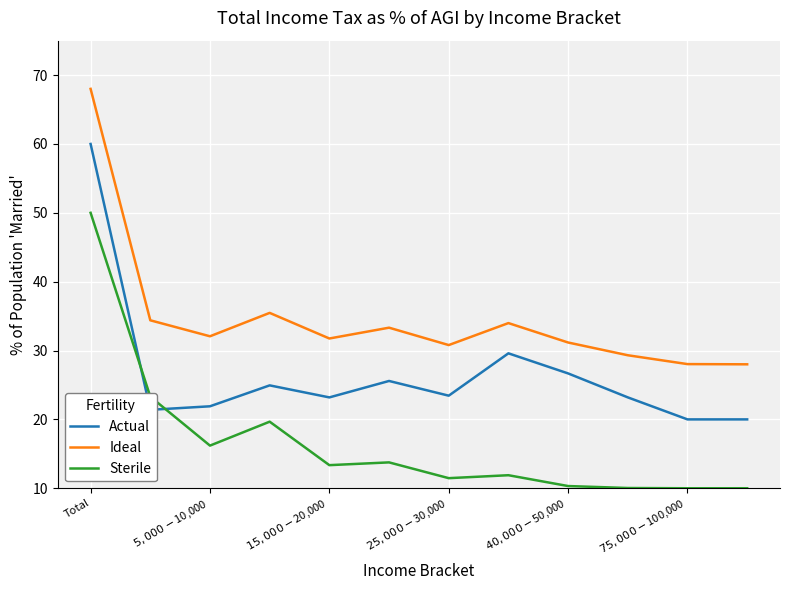

Which series has the largest total across all categories?

Ideal